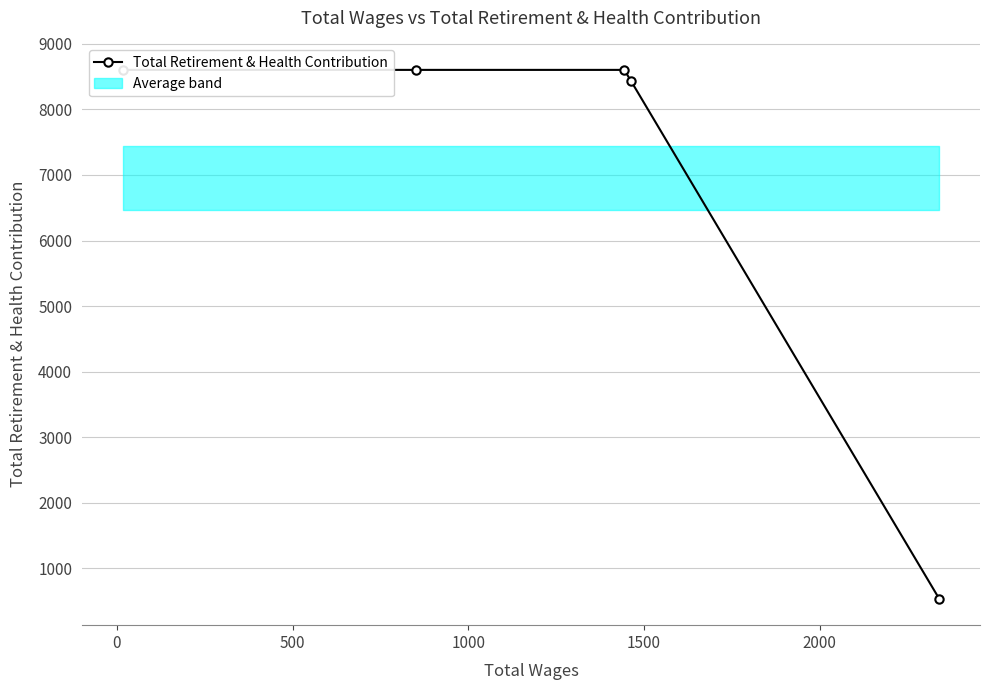

True or false: the data shows 2709 at 500.

False